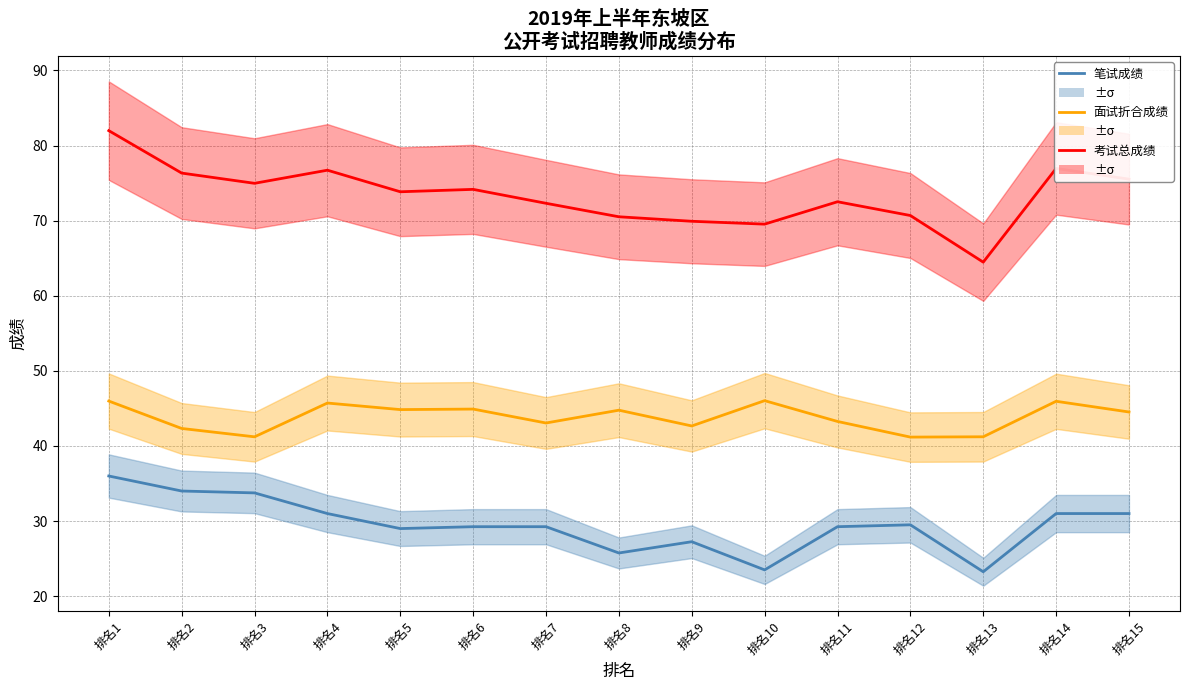

True or false: 面试折合成绩 and 考试总成绩 intersect in this chart.

False